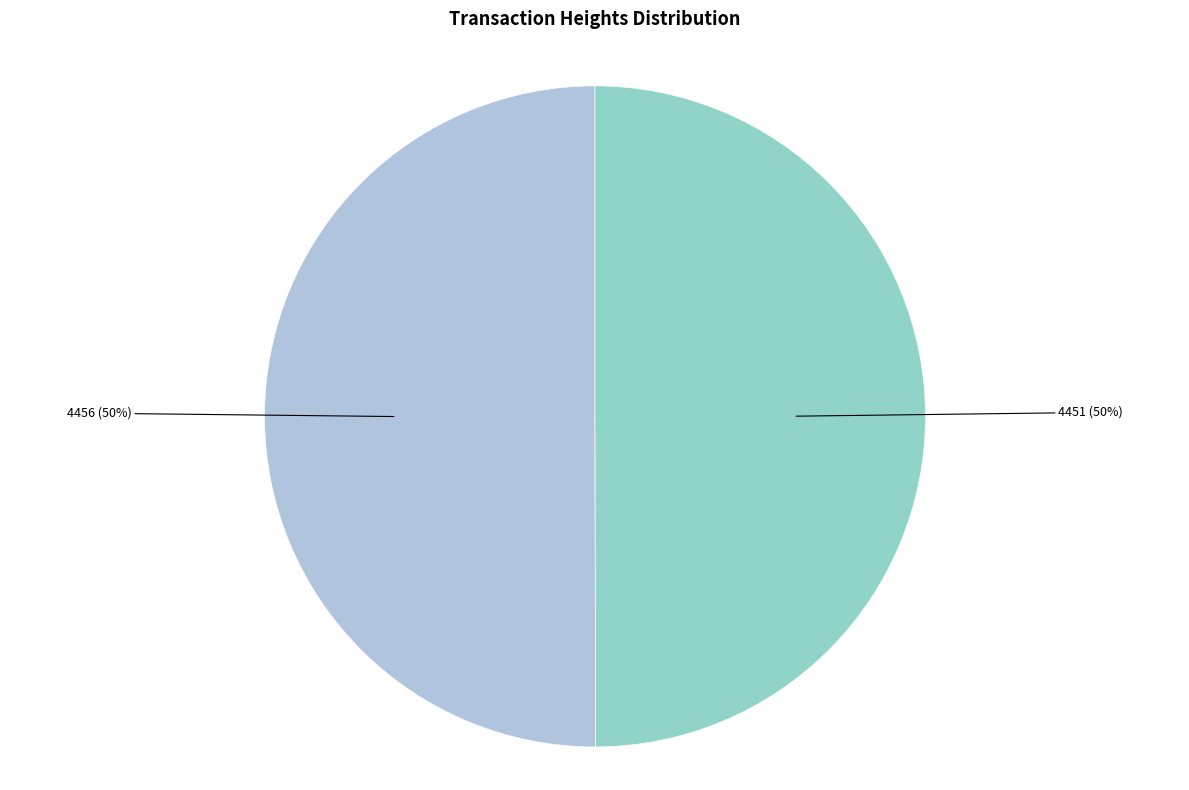

What is the ratio of the value at 4456 to the value at 4451?

1.0